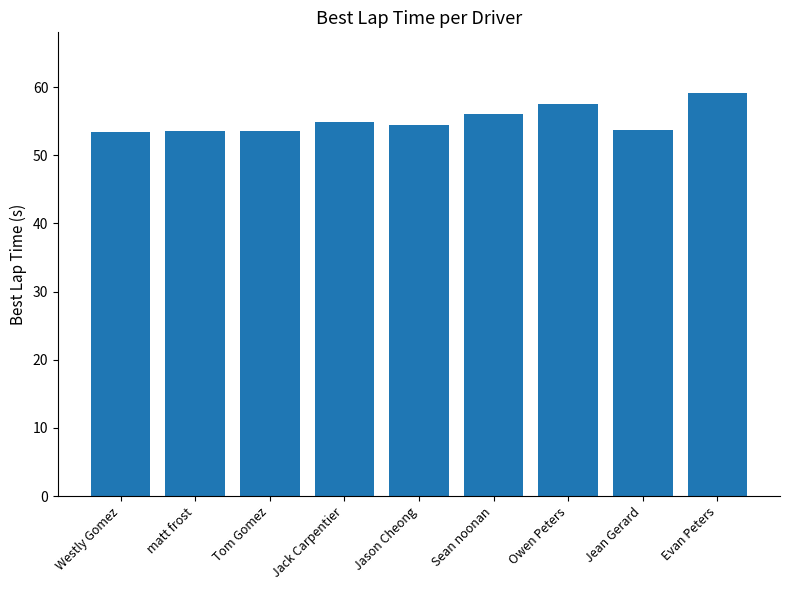

The value at Owen Peters is 57.5. True or false?

True